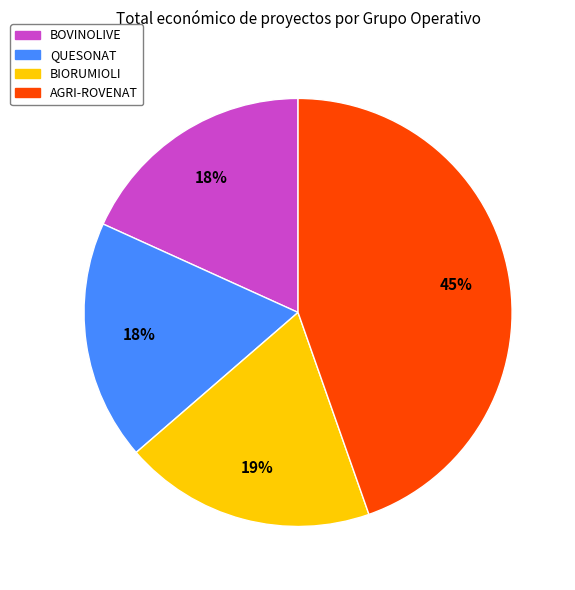

To the nearest percent, what percentage of the pie is QUESONAT?

18%